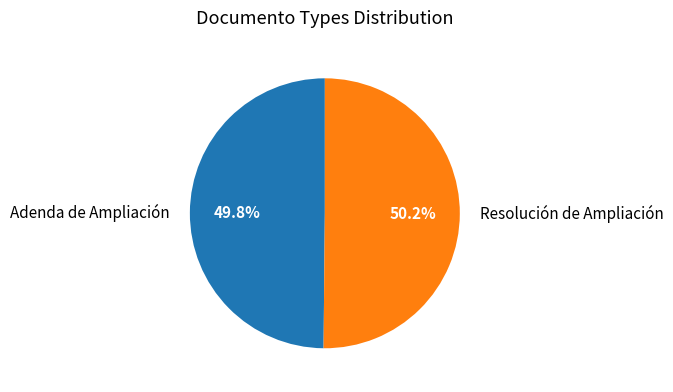

Is there a majority slice in this chart?

Yes